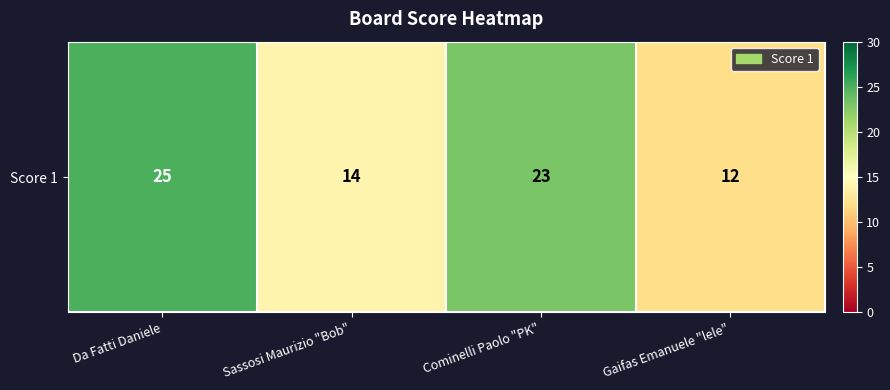

What is the greatest value displayed?

25